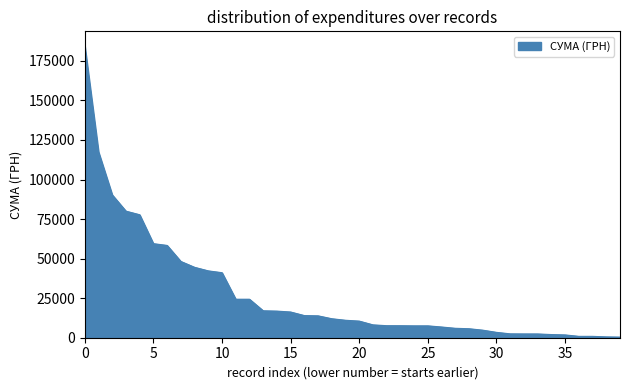

What is the difference between the maximum and minimum values?

184047.4